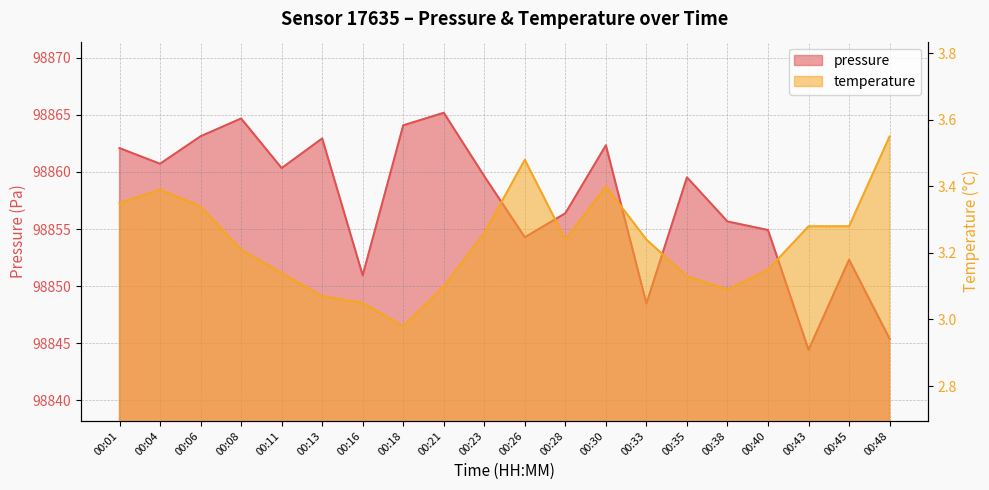

Does the chart have visible grid lines?

Yes